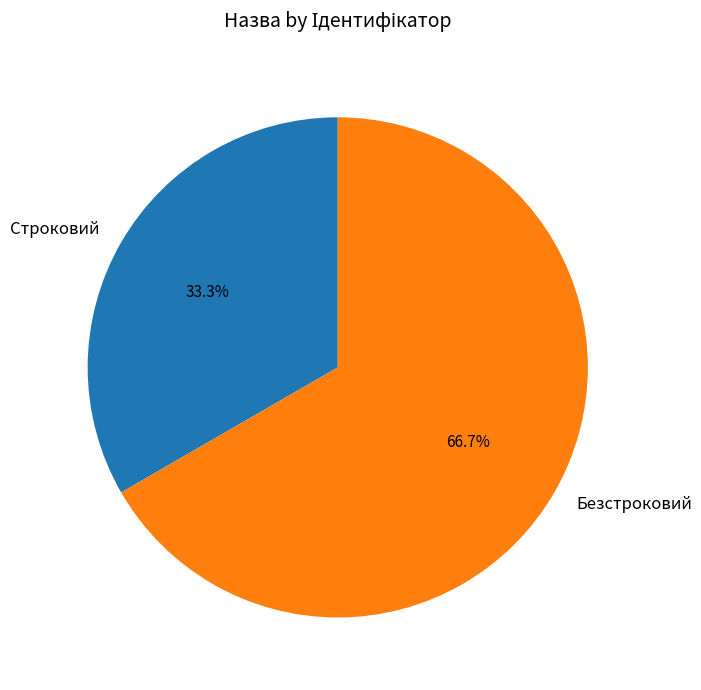

The Безстроковий slice represents 67% of the pie. True or false?

True